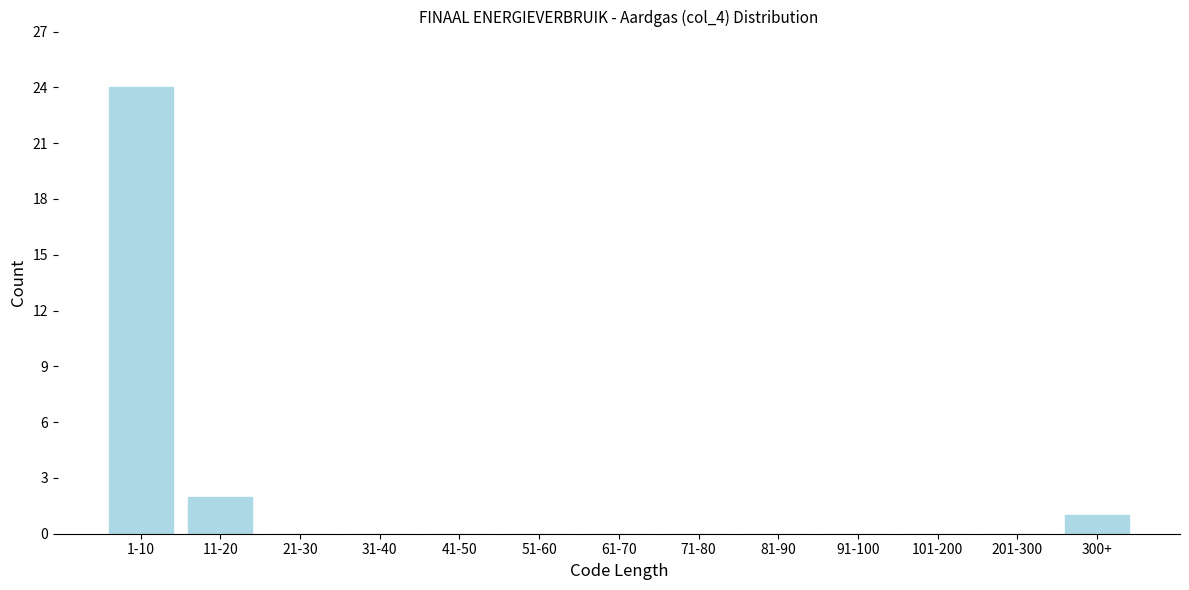

Reading left to right, transcribe all the data shown in this chart.

1-10=24	11-20=2	21-30=0	31-40=0	41-50=0	51-60=0	61-70=0	71-80=0	81-90=0	91-100=0	101-200=0	201-300=0	300+=1